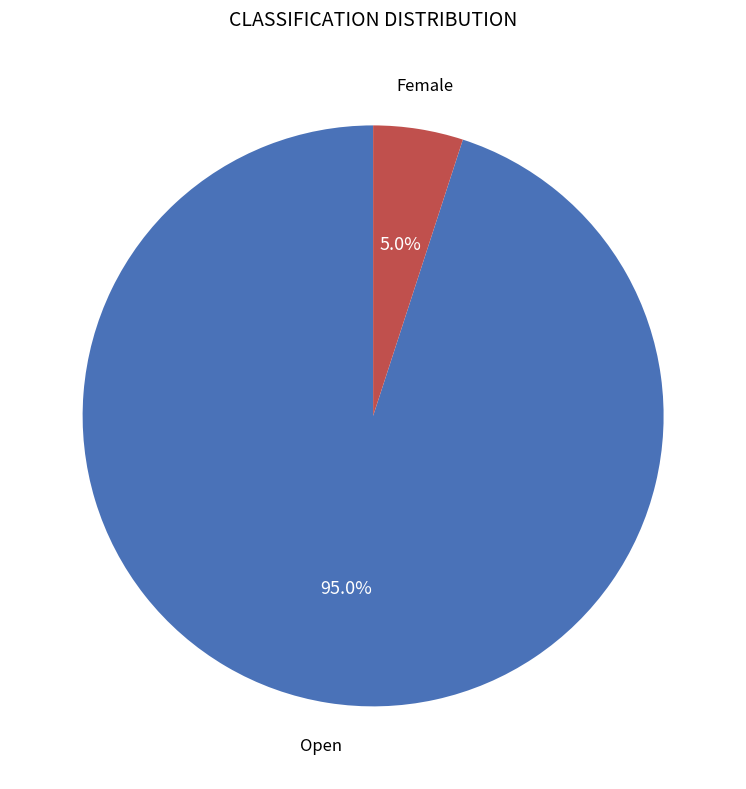

How many segments does this pie chart have?

2